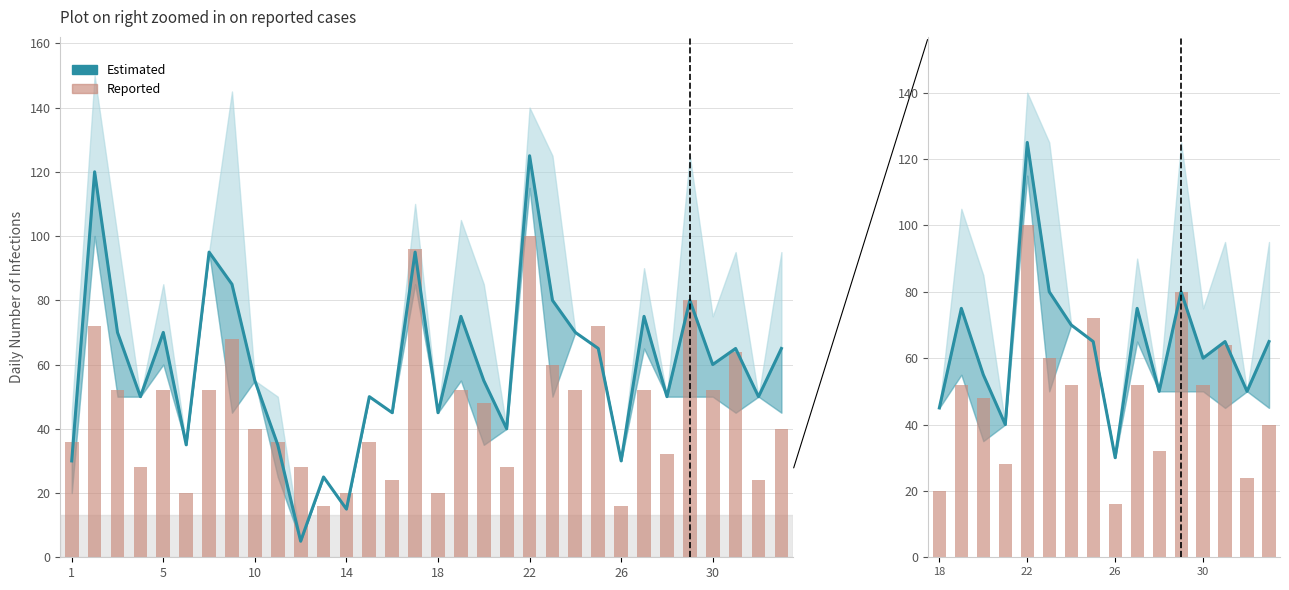

Is it true that Reported equals 22 at 5?

False